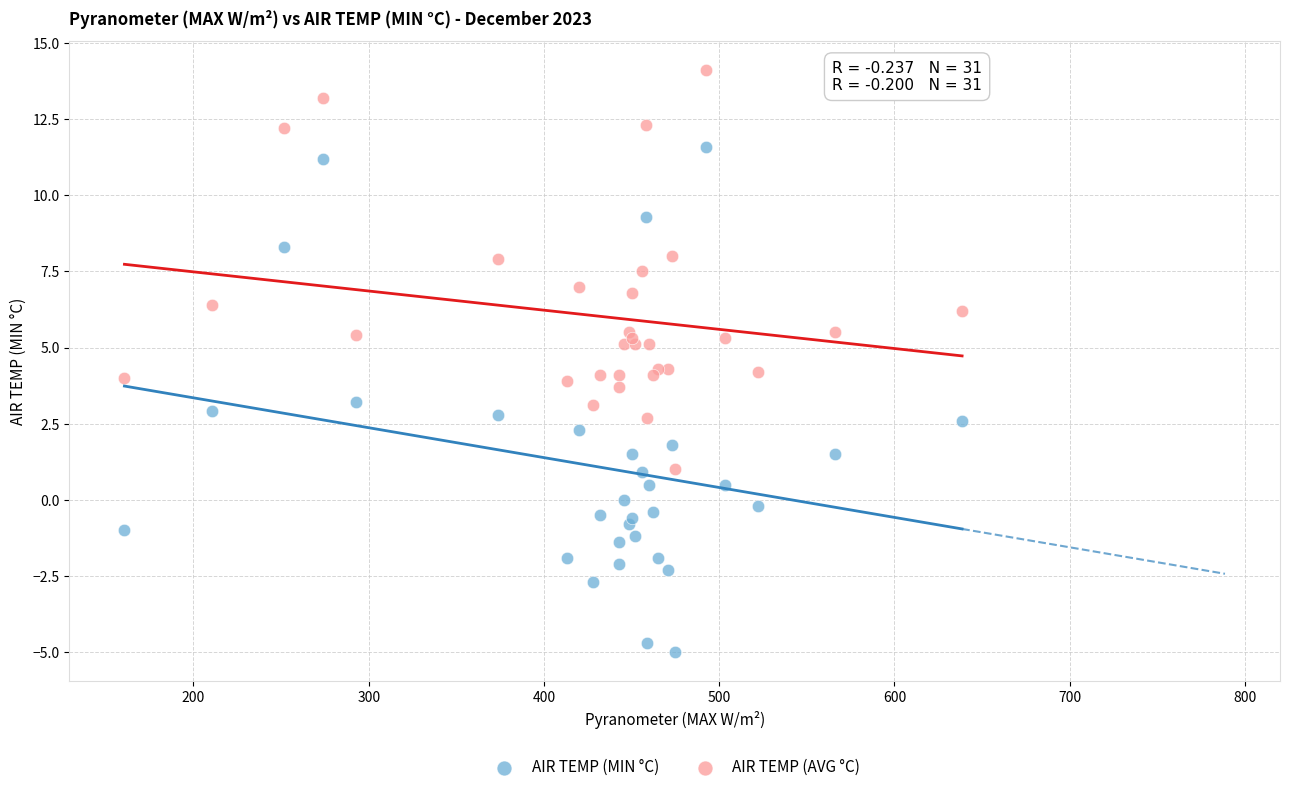

Which series reaches the minimum Y coordinate?

AIR TEMP (MIN °C)